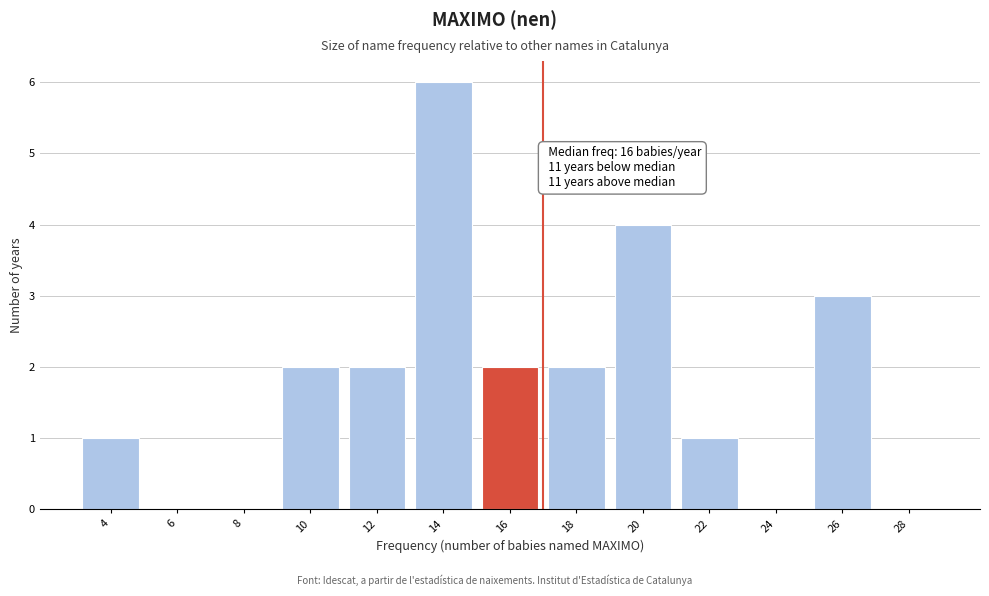

Reading left to right, extract all data points from this chart.

4=1	6=0	8=0	10=2	12=2	14=6	16=2	18=2	20=4	22=1	24=0	26=3	28=0